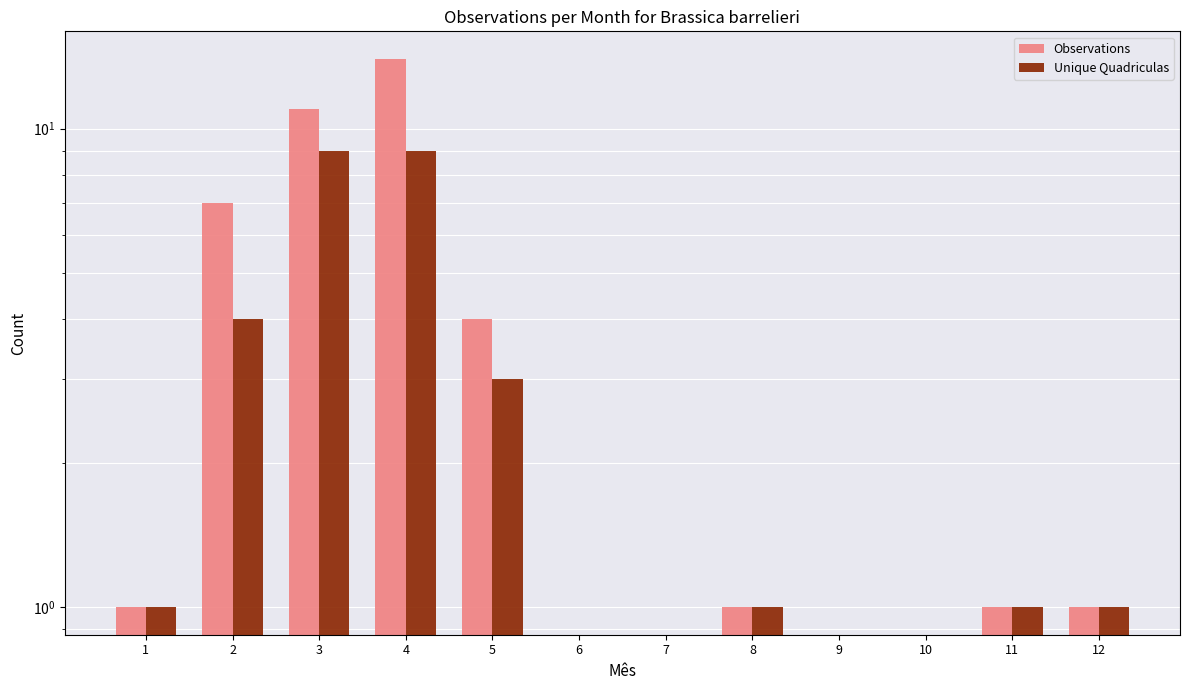

Reading left to right, transcribe all the data shown in this chart.

Observations: 1=1	2=7	3=11	4=14	5=4	6=0	7=0	8=1	9=0	10=0	11=1	12=1
Unique Quadriculas: 1=1	2=4	3=9	4=9	5=3	6=0	7=0	8=1	9=0	10=0	11=1	12=1